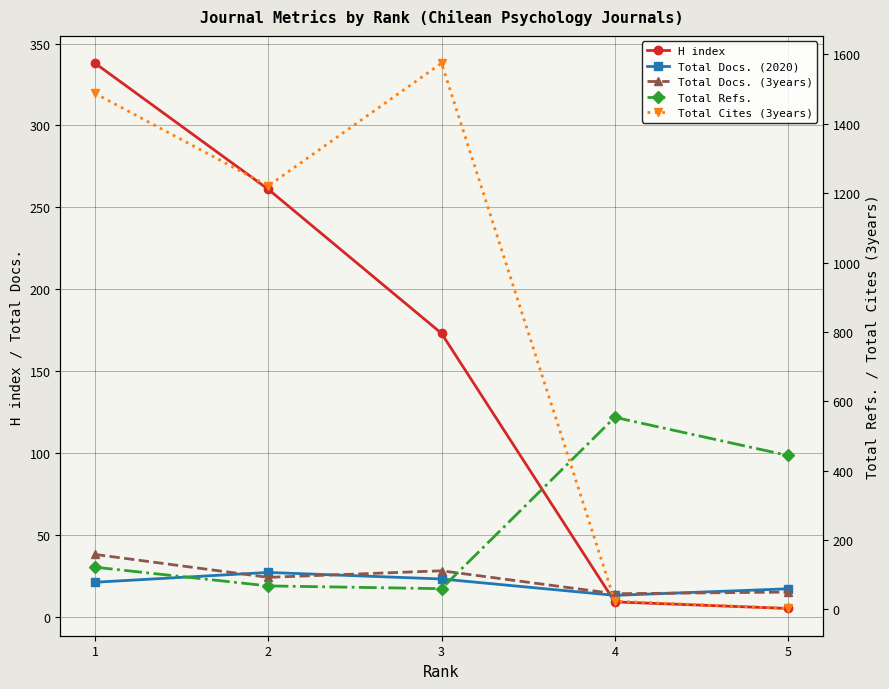

What are all the series names shown in the legend?

H index, Total Docs. (2020), Total Docs. (3years), Total Refs., Total Cites (3years)